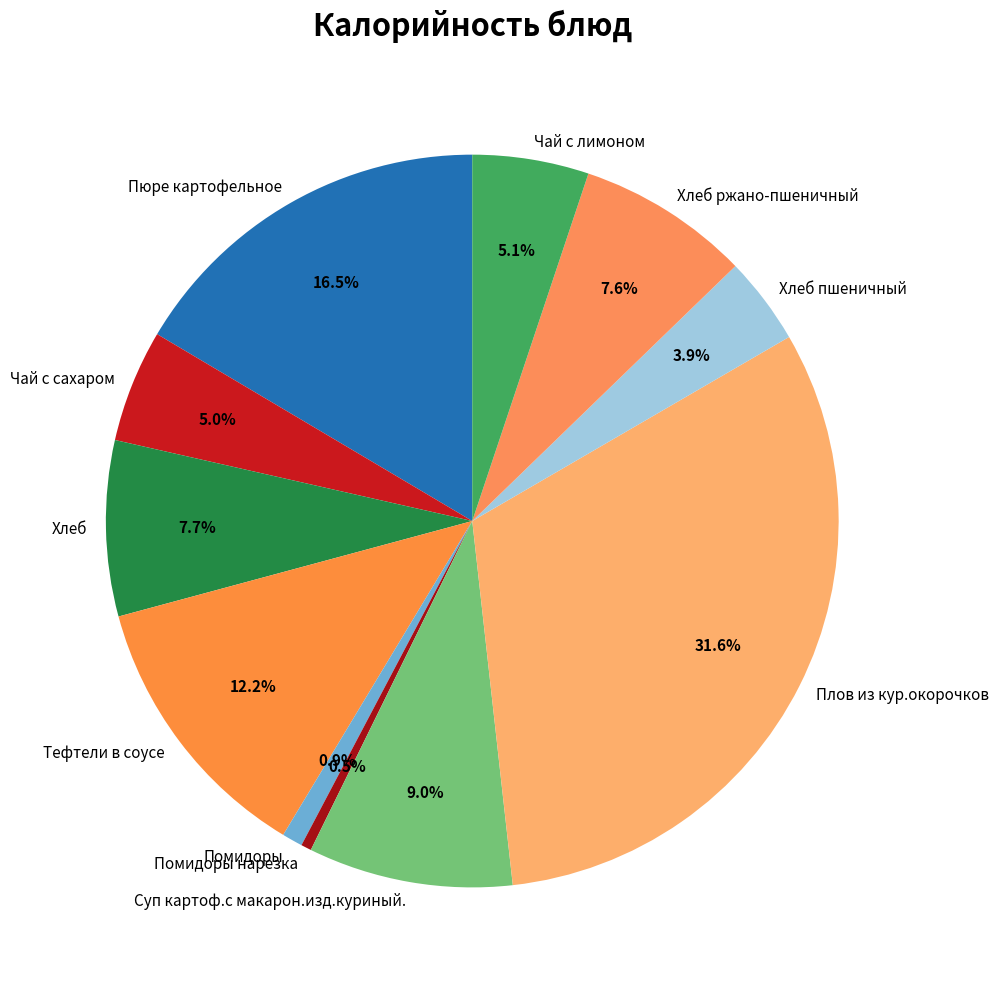

What is the largest slice in the pie chart?

Плов из кур.окорочков